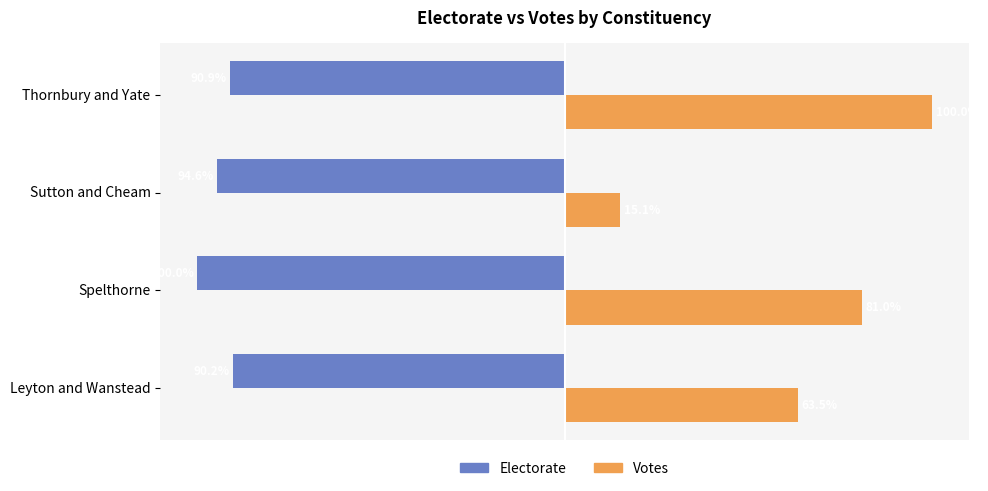

At which category is the sum across all series the highest?

Thornbury and Yate